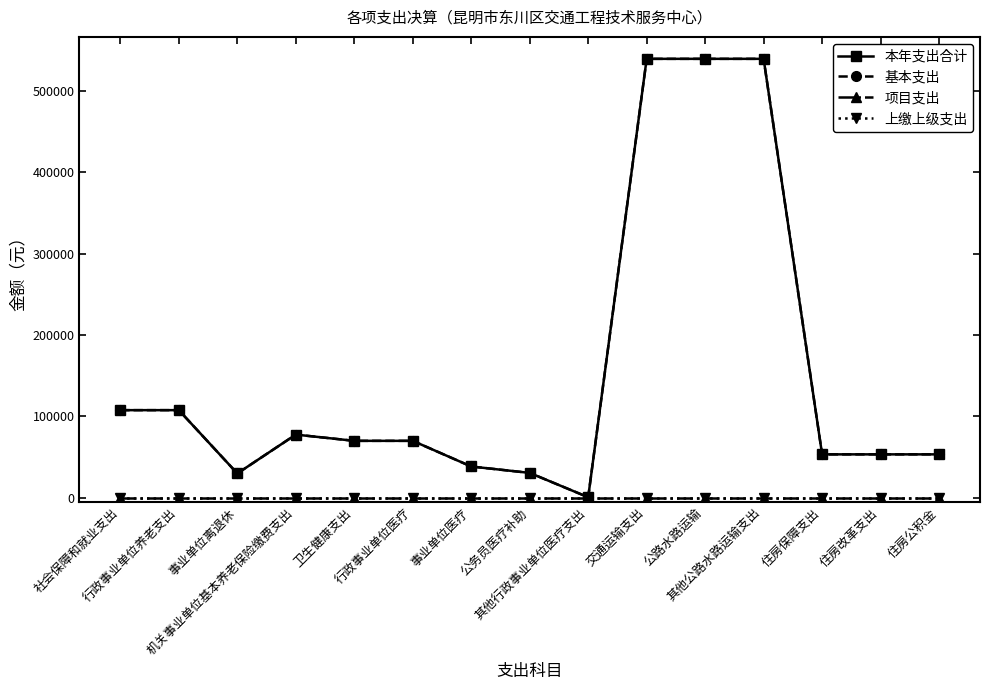

Reading right to left, transcribe all the data shown in this chart.

本年支出合计: 53440	53440	53440	538952	538952	538952	800	30692	38540	70032	70032	77707	30000	107707	107707
基本支出: 53440	53440	53440	538952	538952	538952	800	30692	38540	70032	70032	77707	30000	107707	107707
项目支出: 0	0	0	0	0	0	0	0	0	0	0	0	0	0	0
上缴上级支出: 0	0	0	0	0	0	0	0	0	0	0	0	0	0	0